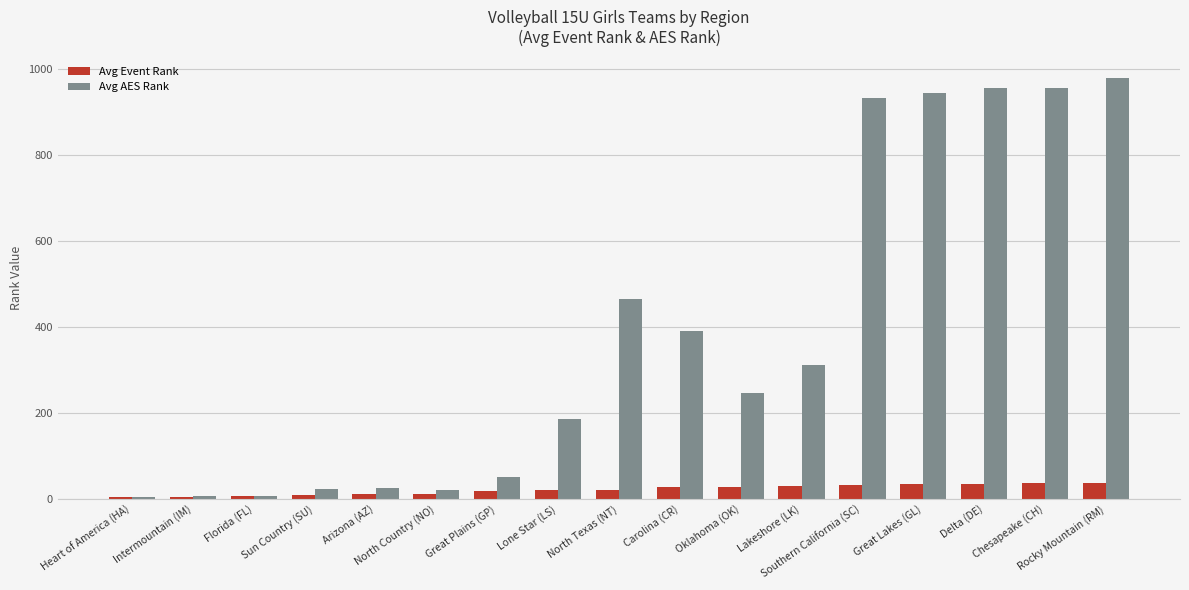

Rank the series by their average value, from lowest to highest.

Avg Event Rank, Avg AES Rank